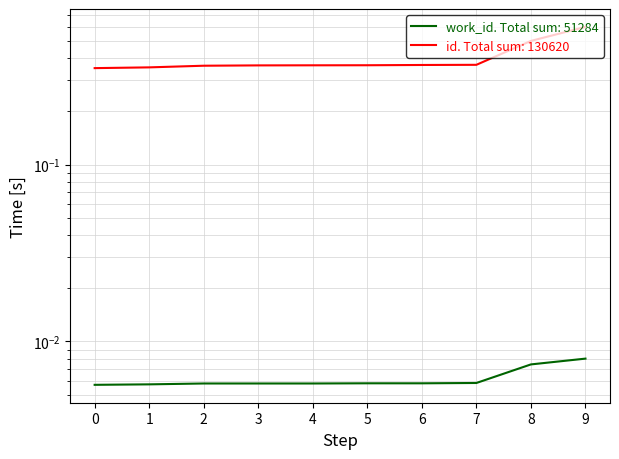

At which category does work_id reach its first local peak?

5